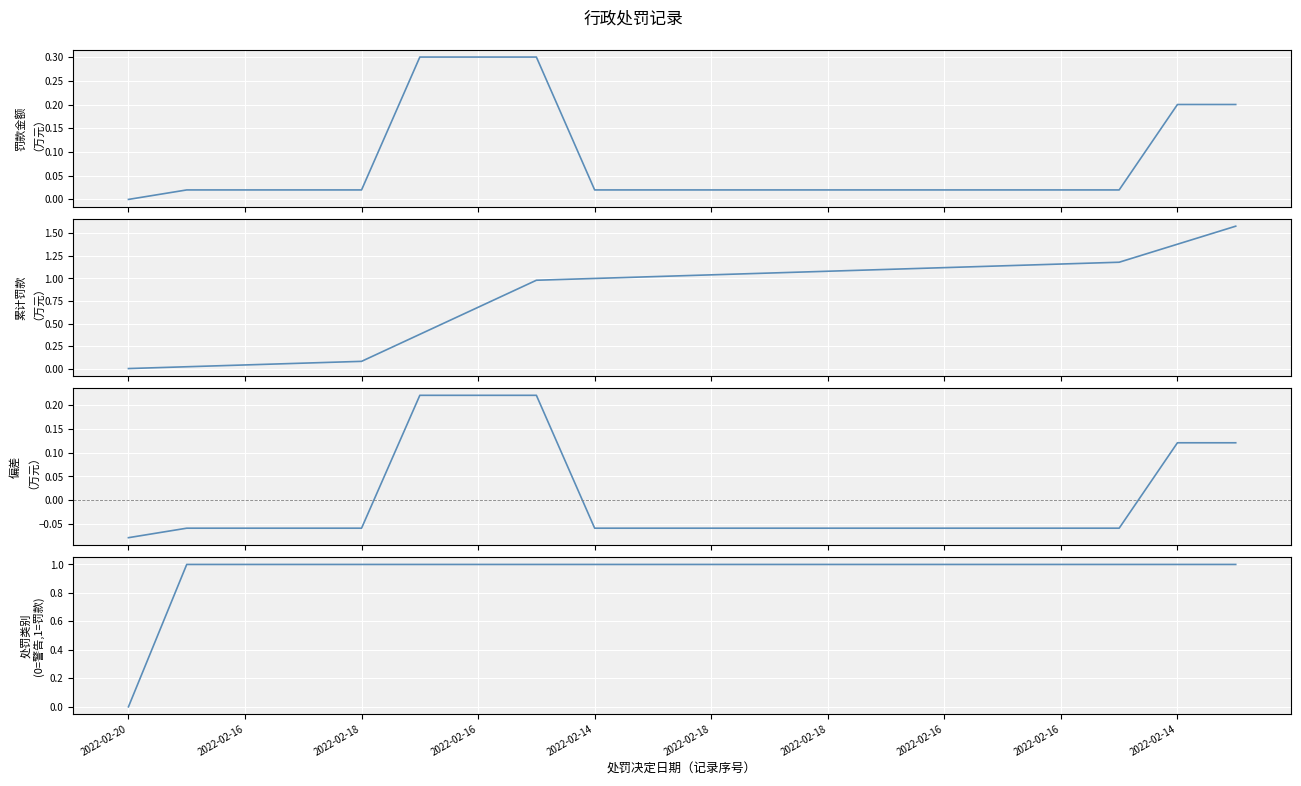

What are all the series names shown in the legend?

罚款金额（万元）, 累计罚款（万元）, 偏差（万元）, 处罚类别